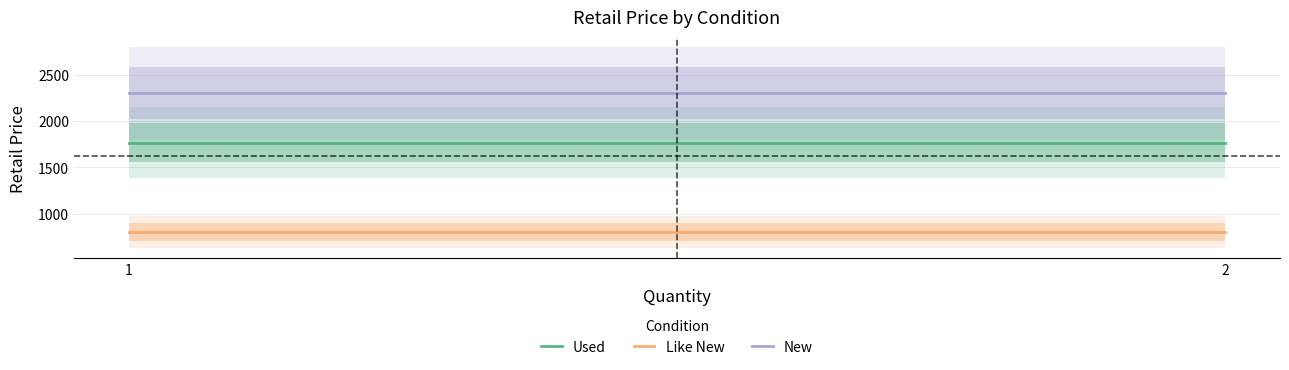

How many lines are shown in the chart?

3